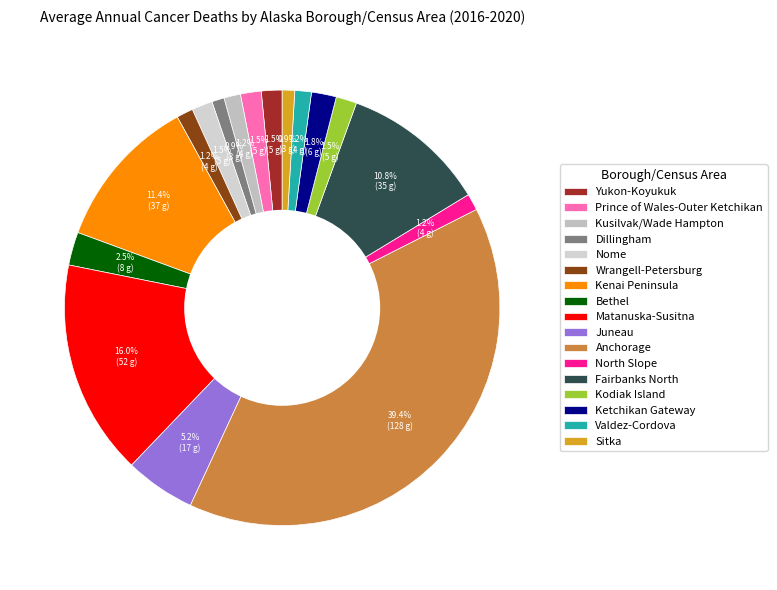

Do Wrangell-Petersburg and Yukon-Koyukuk together represent more than half of the pie?

No